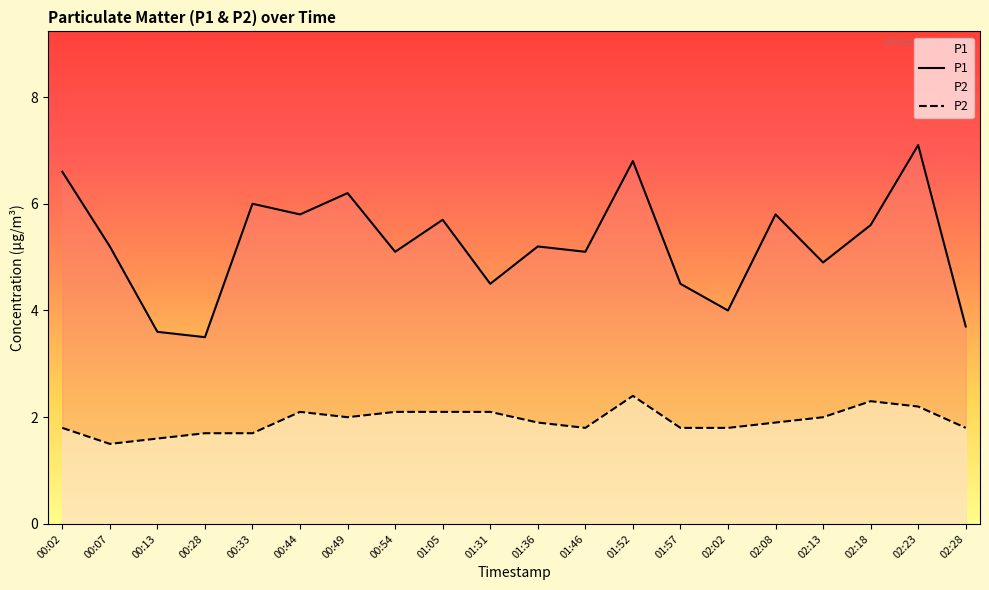

List the series in order of their peak value, highest first.

P1, P2